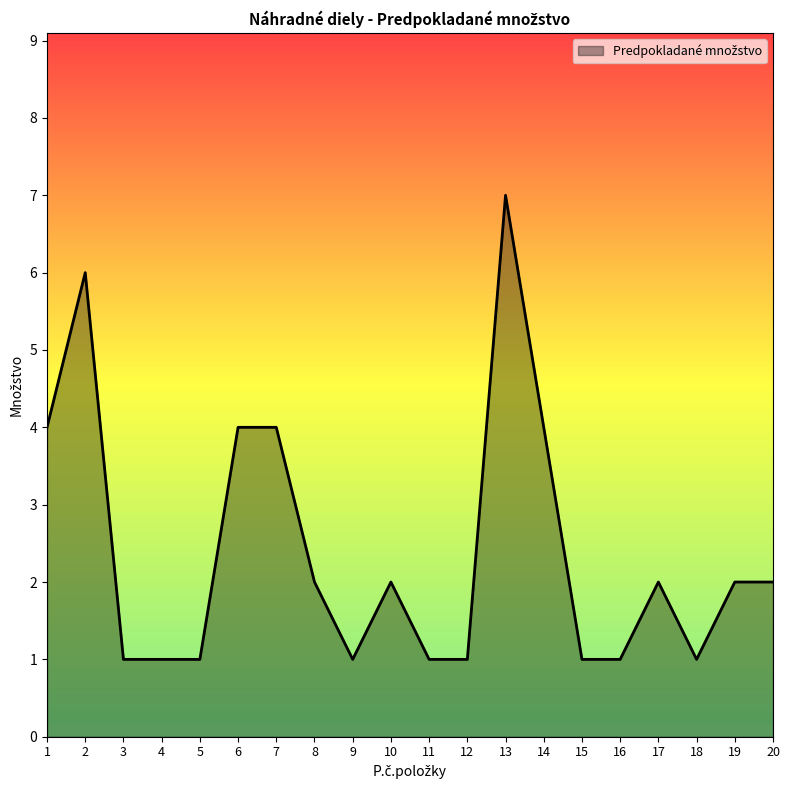

Where does the data first go above 2?

1